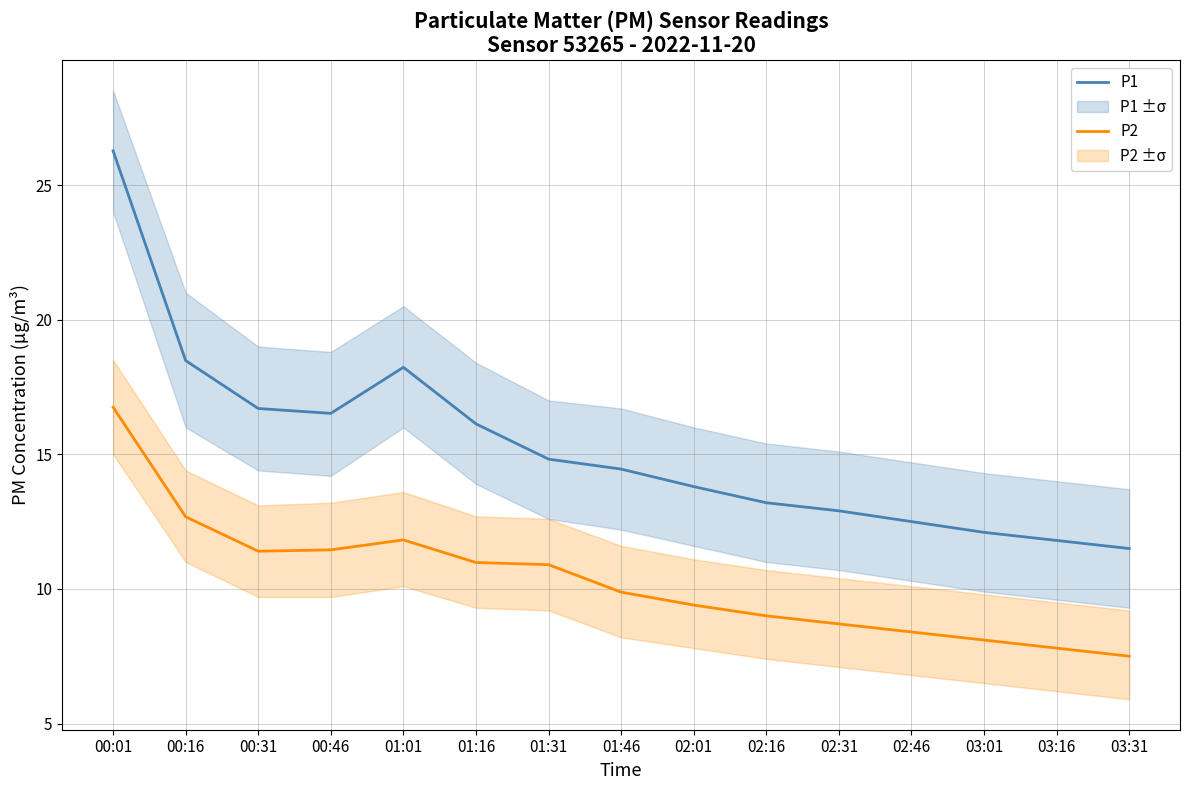

The P2 series shows 26.7 at 00:01. True or false?

False